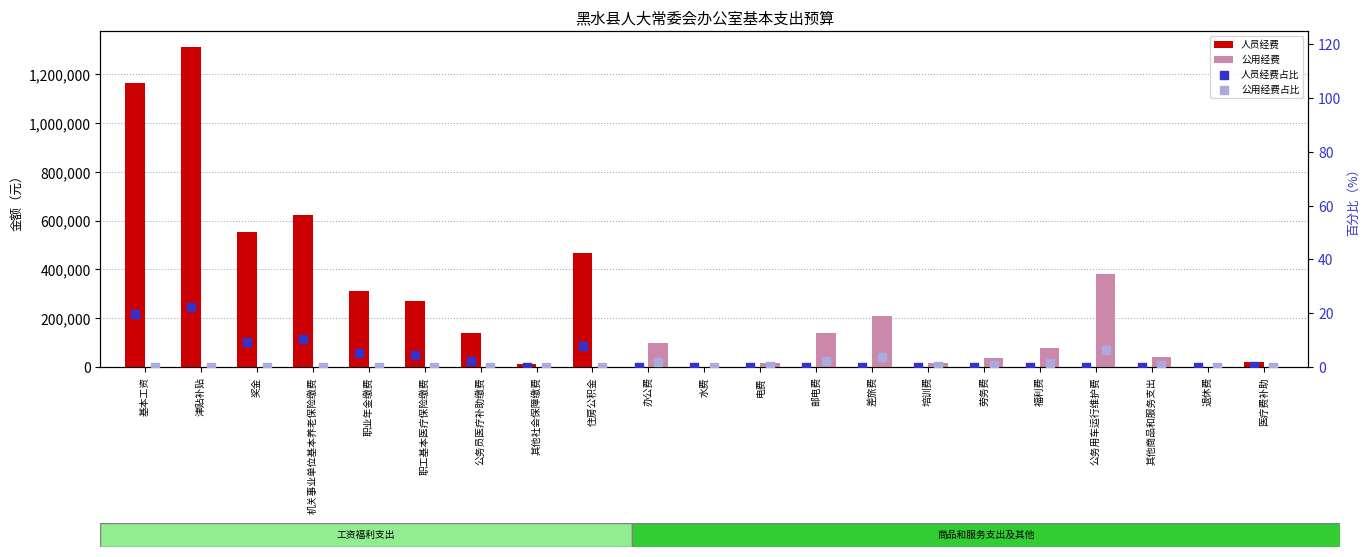

What is the total value across all series at 培训费?

16000.3